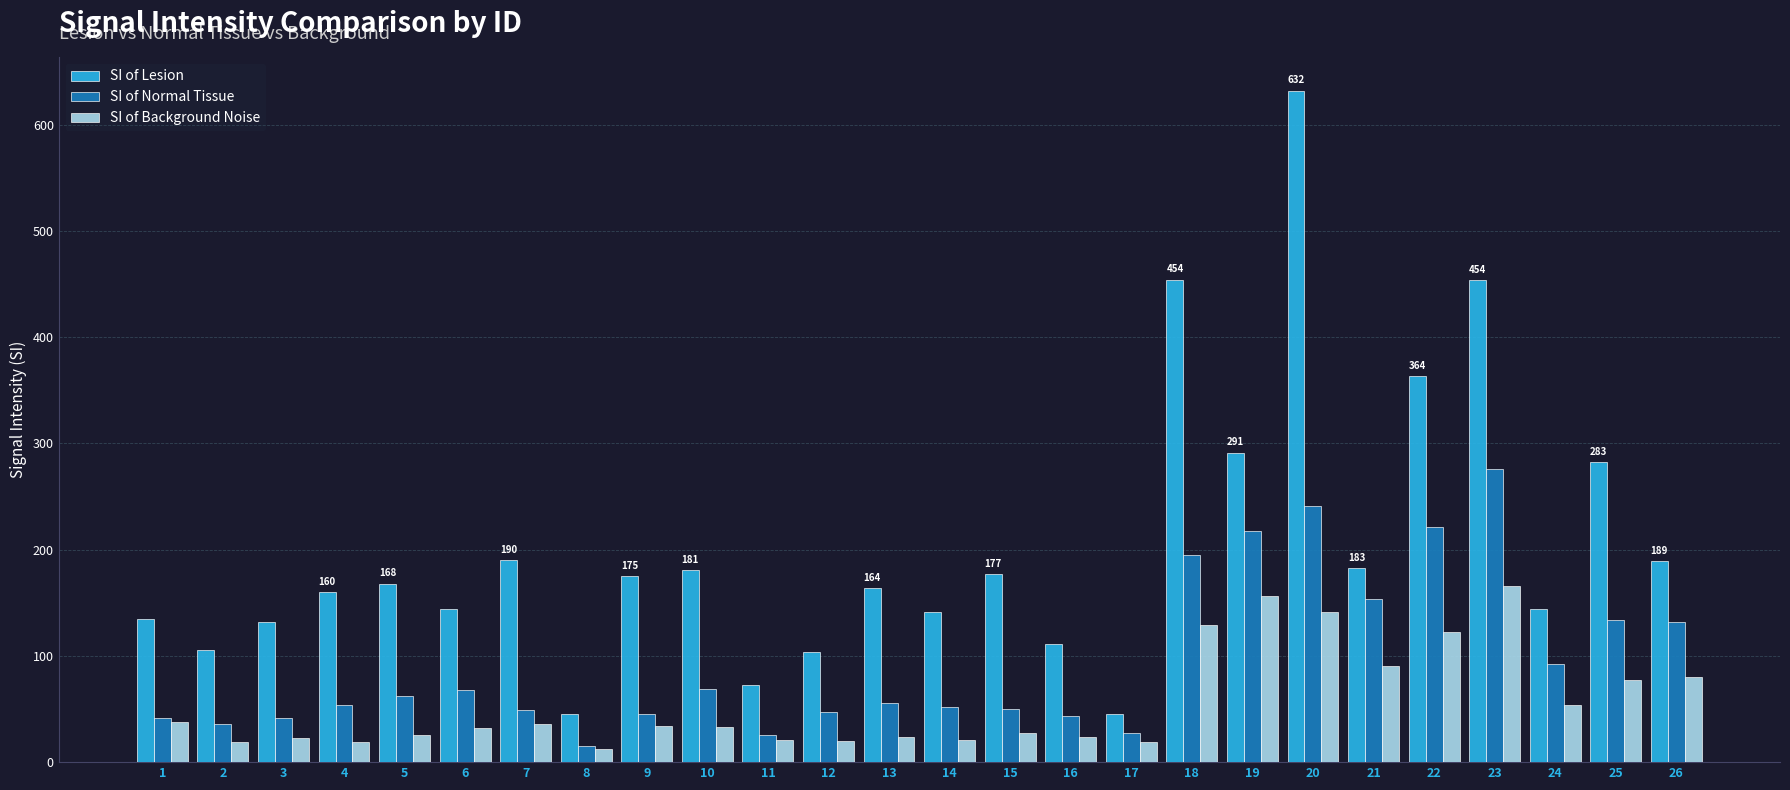

How many groups of bars are there?

26